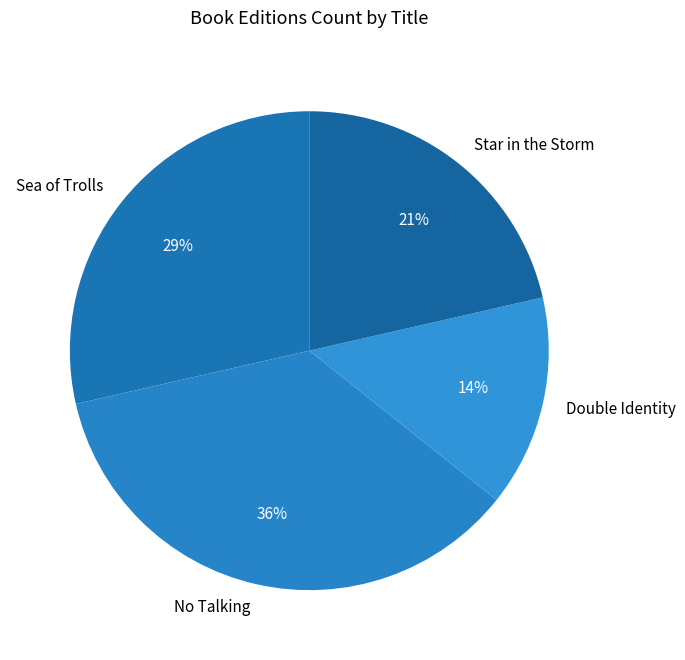

Is Star in the Storm the majority of the pie?

No